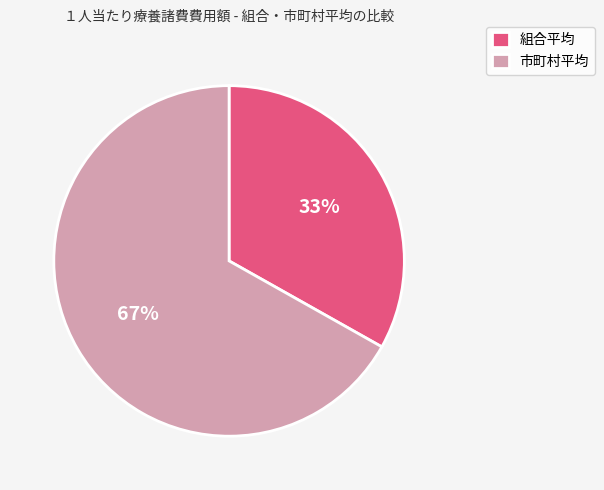

How many segments does this pie chart have?

2